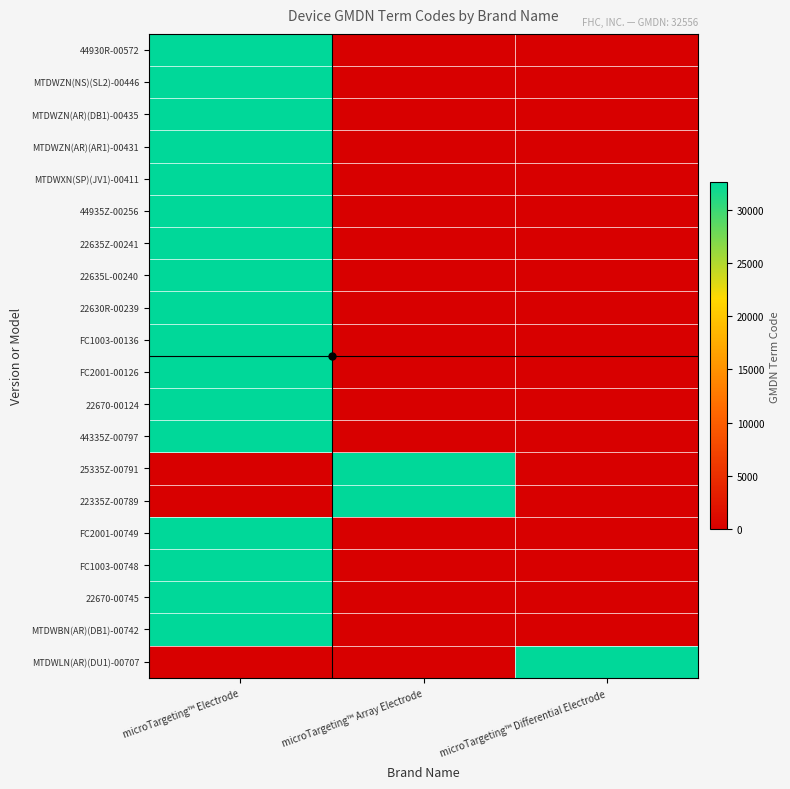

What is the maximum value shown in the chart?

32556